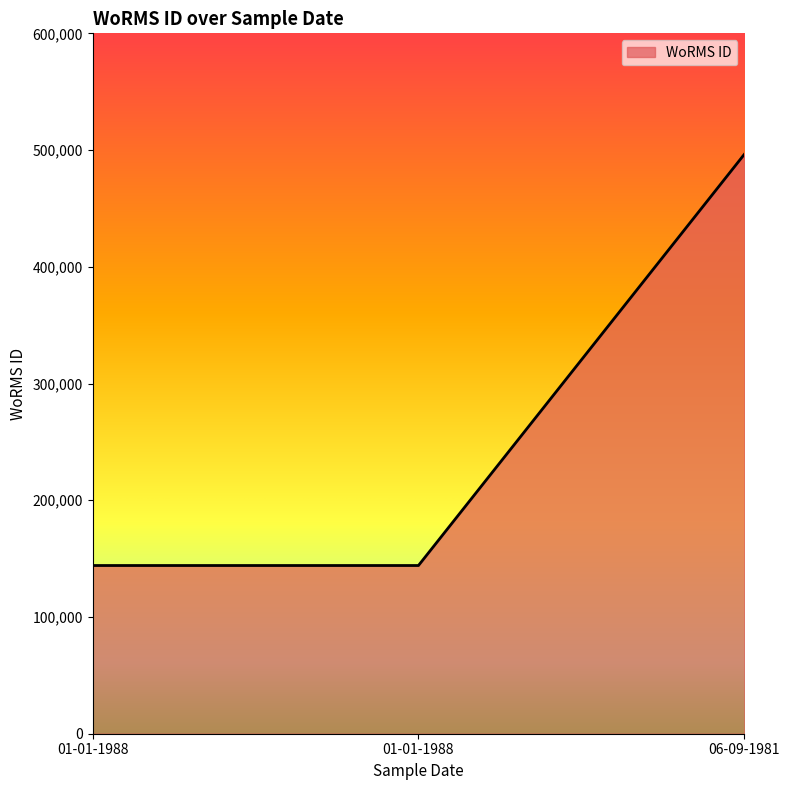

Count the number of categories in the chart.

3